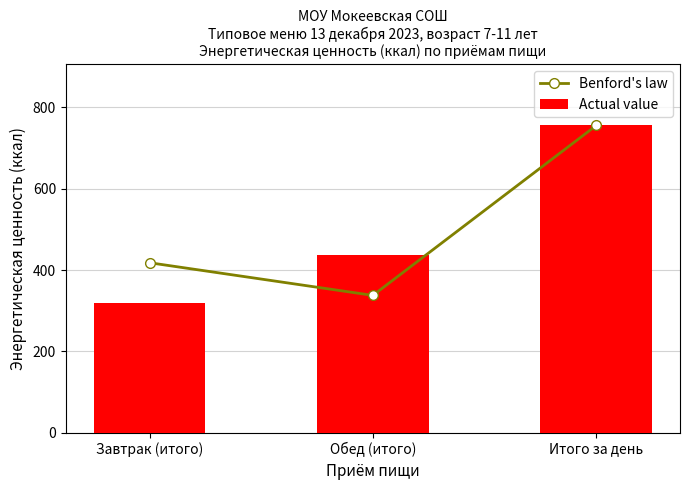

At Обед (итого), list the series in order from smallest to largest.

Benford's law, Actual value